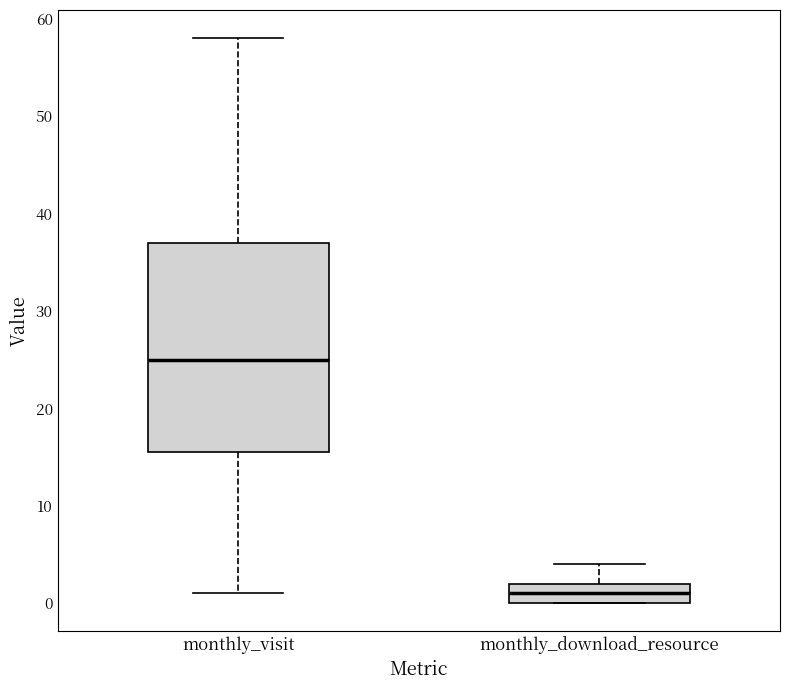

Comparing the boxes themselves (not the whiskers), which one is the tallest?

monthly_visit